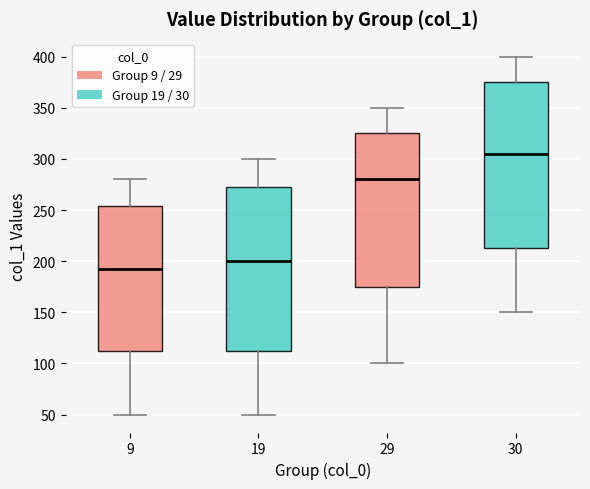

Where is the upper edge of the box at x = 29 on the y-axis? The values are not printed on the chart, so give them approximately, as read against the axis.

325